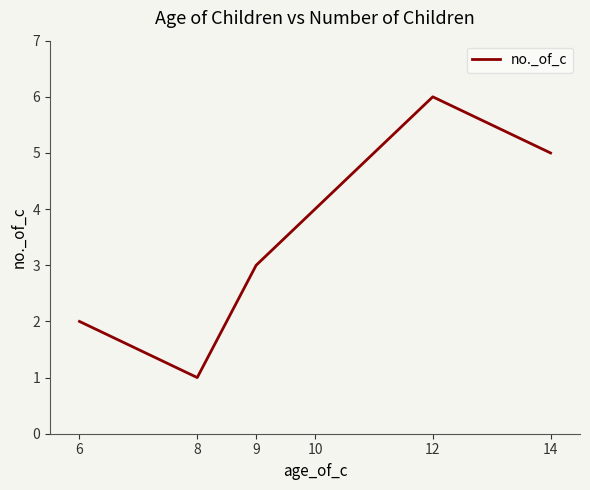

How many series are shown in this chart?

1